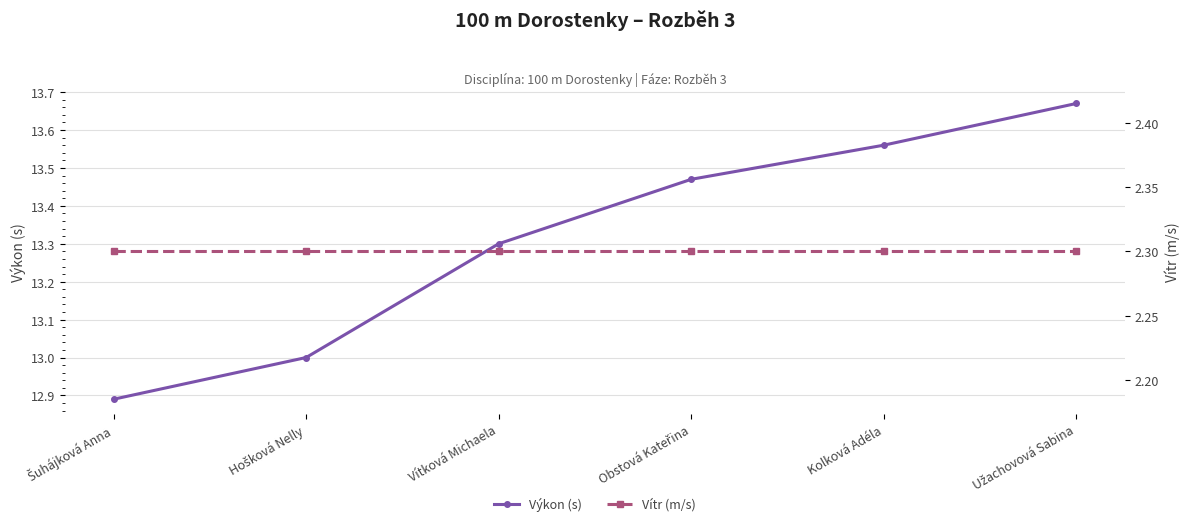

Reading left to right, list all the values displayed in this chart.

Výkon (s): 12.9	13.0	13.3	13.5	13.6	13.7
Vítr (m/s): 2.3	2.3	2.3	2.3	2.3	2.3